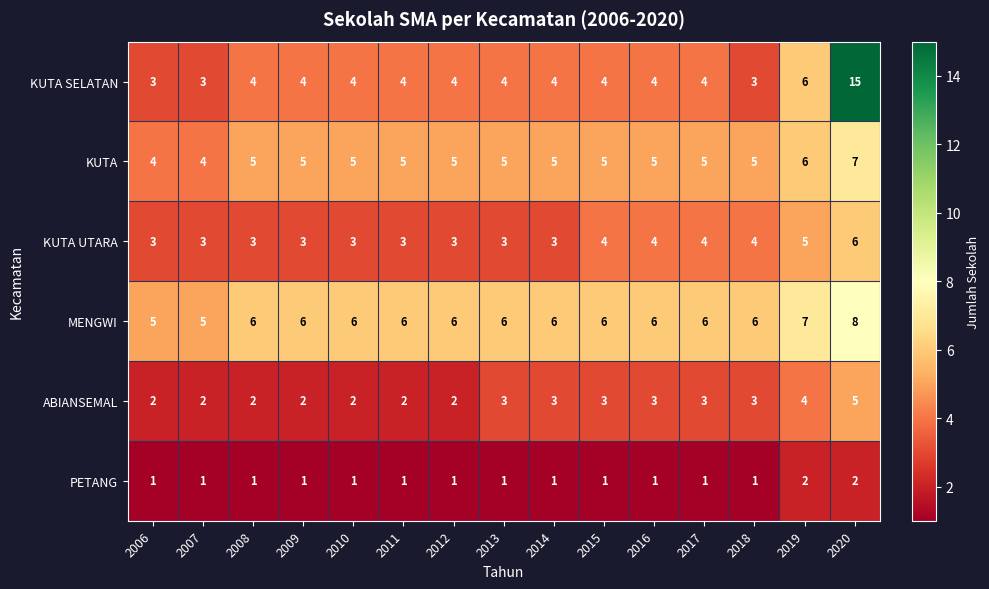

What is the total value across all series at 2020?

43